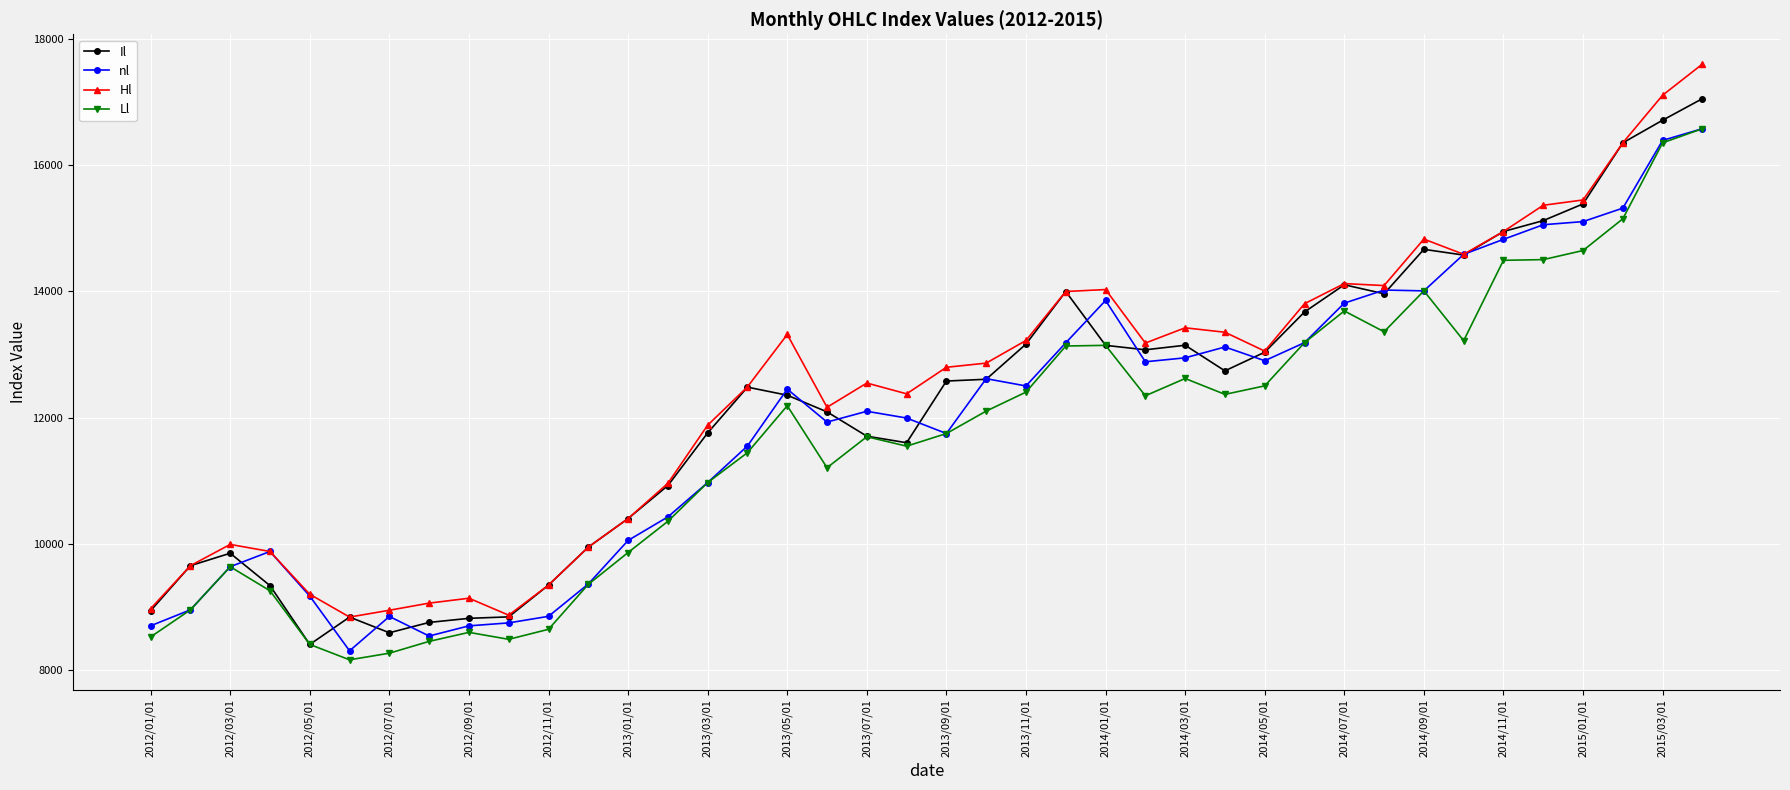

What is the highest value of the Ll series?

16578.1